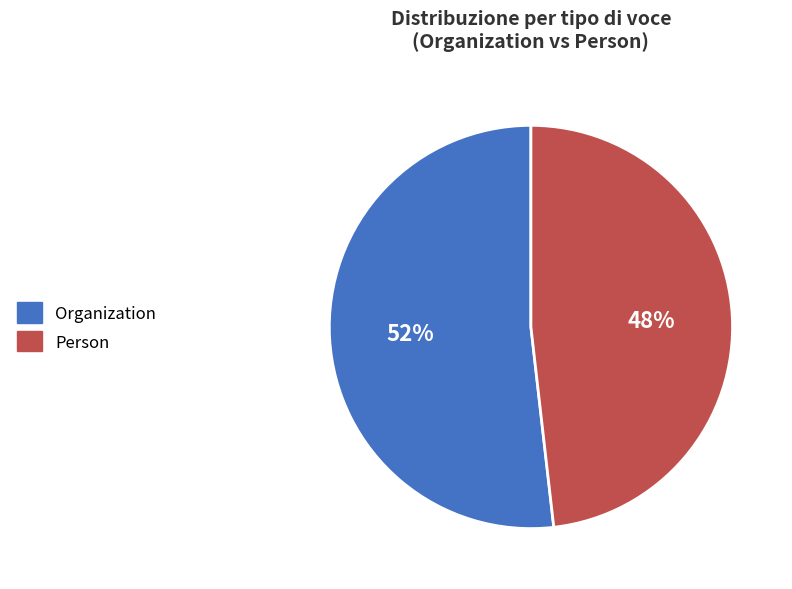

Is it true that Organization is 44% of the pie?

False